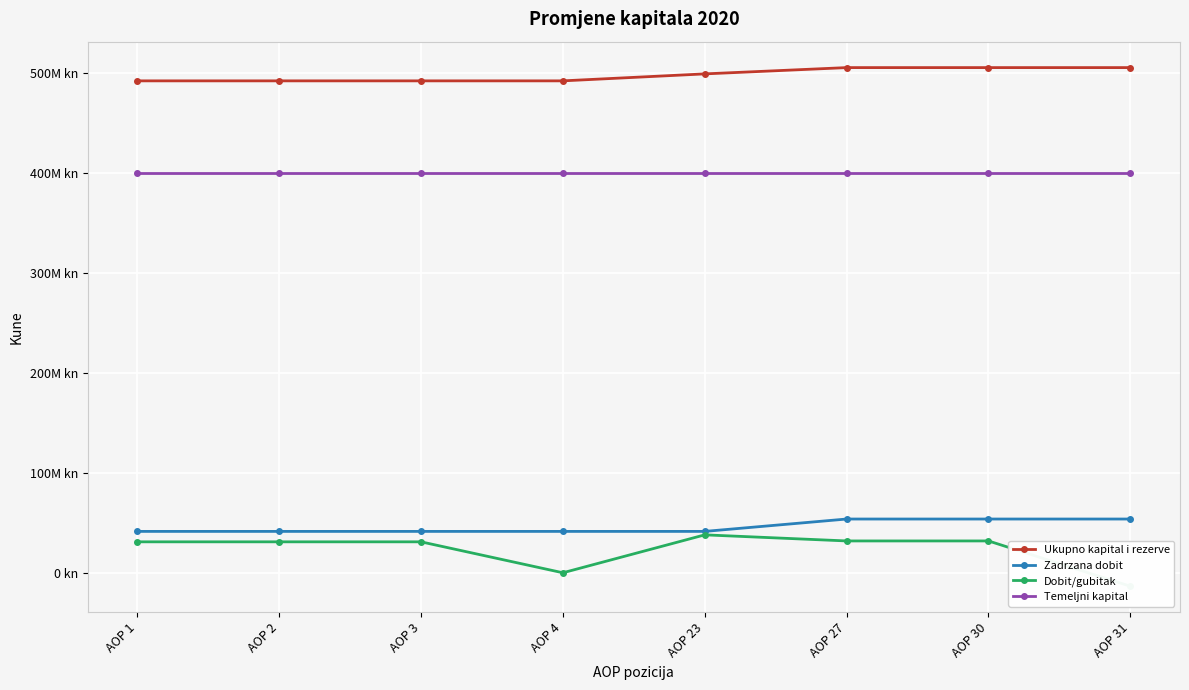

Reading left to right, transcribe all the data shown in this chart.

Ukupno kapital i rezerve: 492149919	492149919	492149919	492149919	499126359	505417138	505417138	505417138
Zadrzana dobit: 41385868	41385868	41385868	41385868	41385868	53768334	53768334	53768334
Dobit/gubitak: 30957251	30957251	30957251	0	37933691	31842004	31842004	-13489458
Temeljni kapital: 399816000	399816000	399816000	399816000	399816000	399816000	399816000	399816000